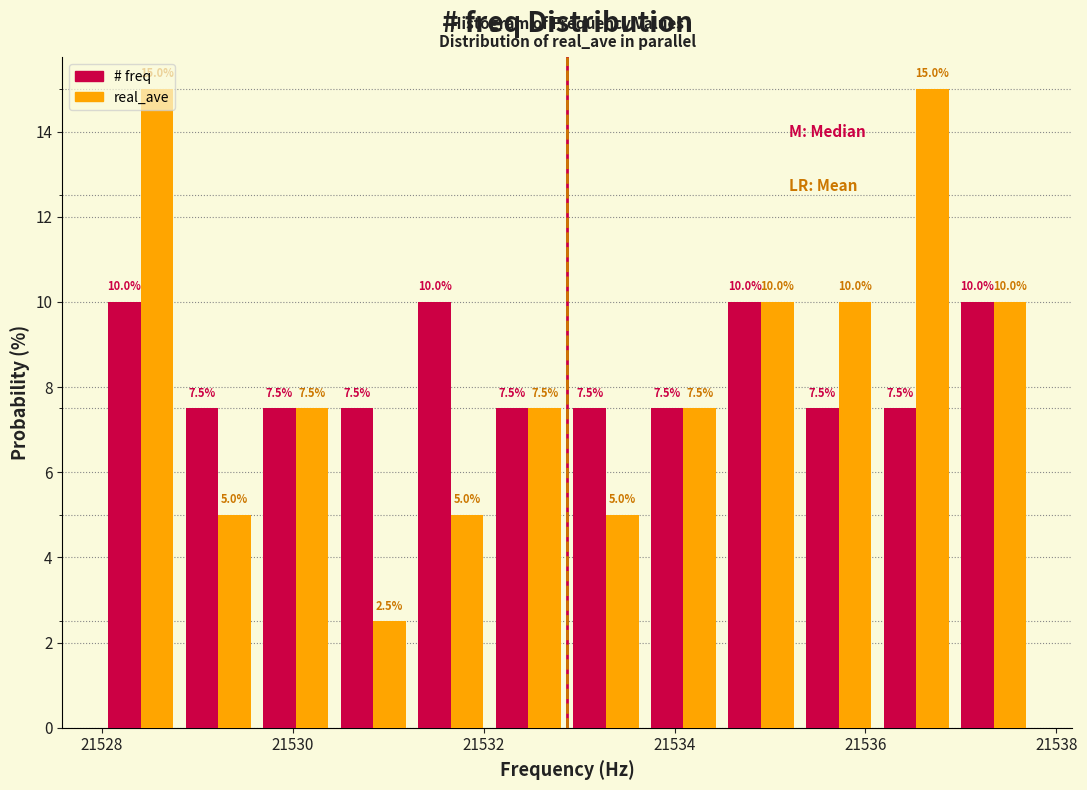

Reading left to right, transcribe this chart: for each range on the x-axis, give the height of each series' bar. The bar edges are not printed on the chart, so give them approximately, as read against the axis.

21528.0 to 21528.8: # freq=10.0	real_ave=15.0
21528.8 to 21529.6: # freq=7.5	real_ave=5.0
21529.6 to 21530.4: # freq=7.5	real_ave=7.5
21530.4 to 21531.2: # freq=7.5	real_ave=2.5
21531.2 to 21532.0: # freq=10.0	real_ave=5.0
21532.0 to 21532.8: # freq=7.5	real_ave=7.5
21532.8 to 21533.6: # freq=7.5	real_ave=5.0
21533.6 to 21534.6: # freq=7.5	real_ave=7.5
21534.6 to 21535.4: # freq=10.0	real_ave=10.0
21535.4 to 21536.2: # freq=7.5	real_ave=10.0
21536.2 to 21537.0: # freq=7.5	real_ave=15.0
21537.0 to 21537.8: # freq=10.0	real_ave=10.0